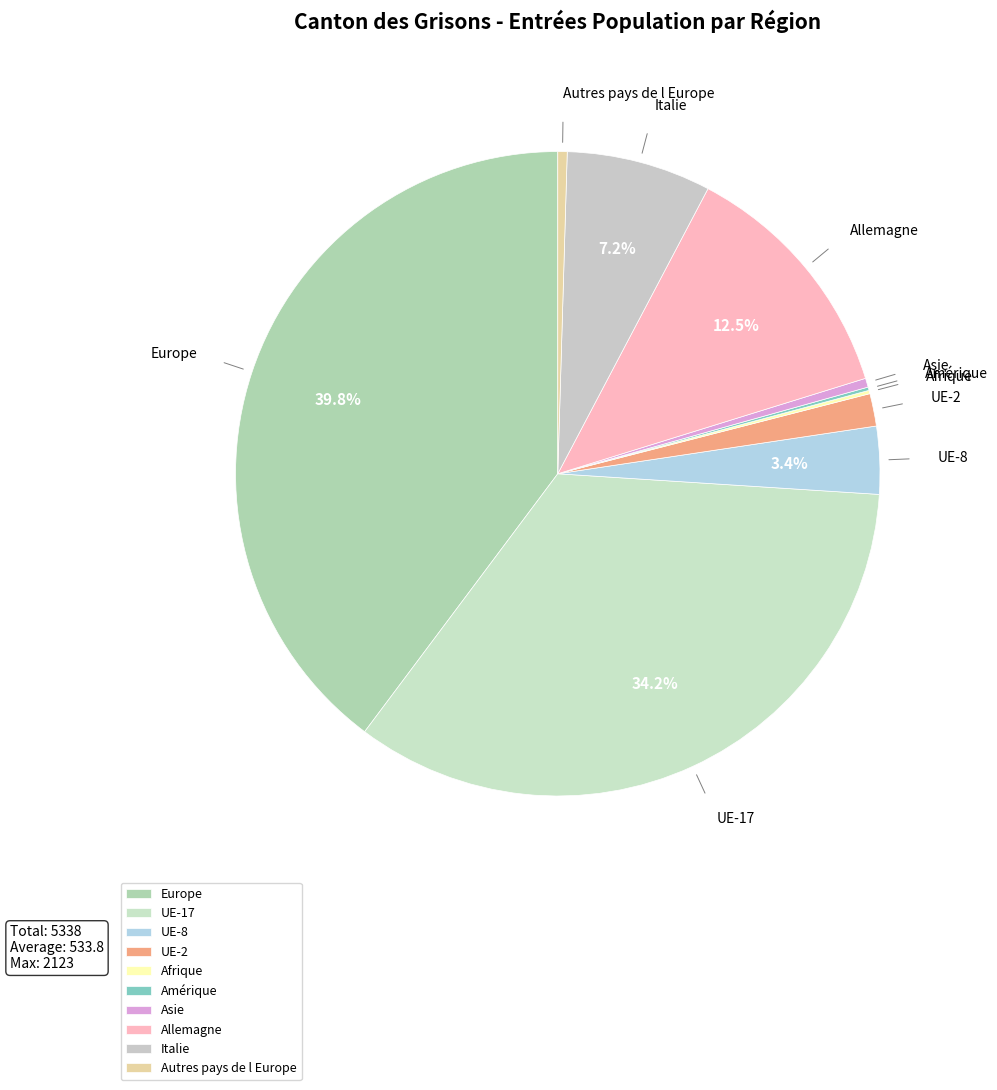

Is there a majority slice in this chart?

No